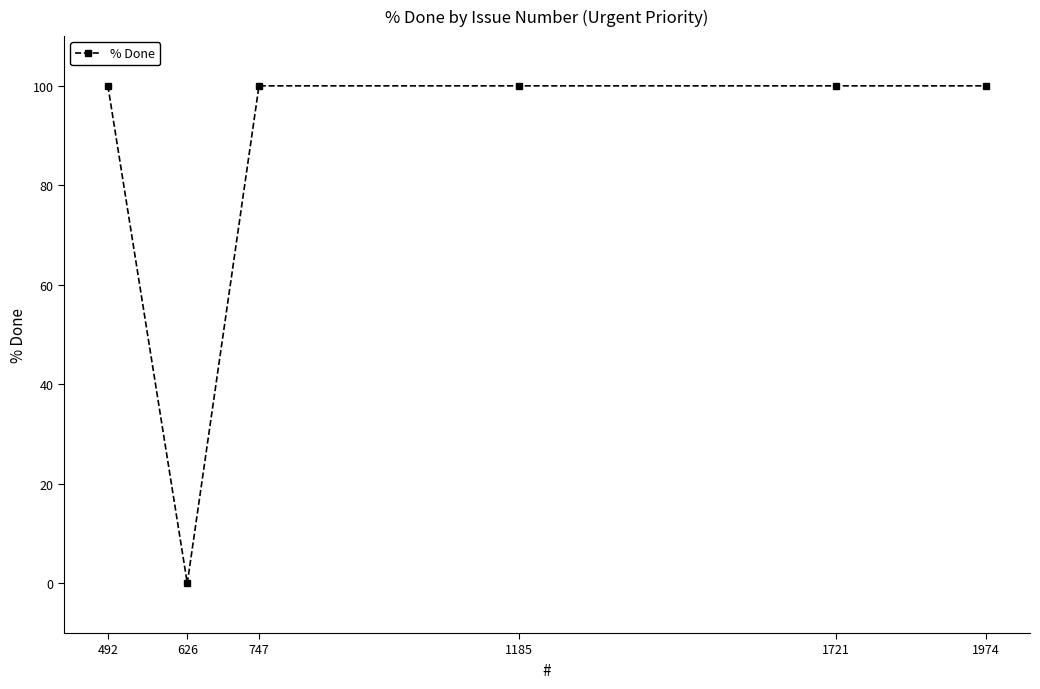

Is this an area chart (filled region under the line)?

No